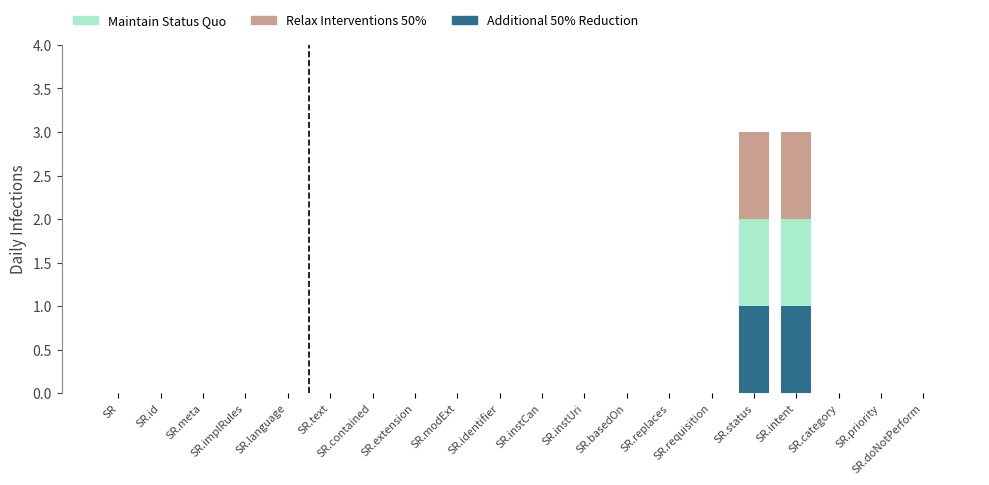

What are all the series names shown in the legend?

Maintain Status Quo, Relax Interventions 50%, Additional 50% Reduction